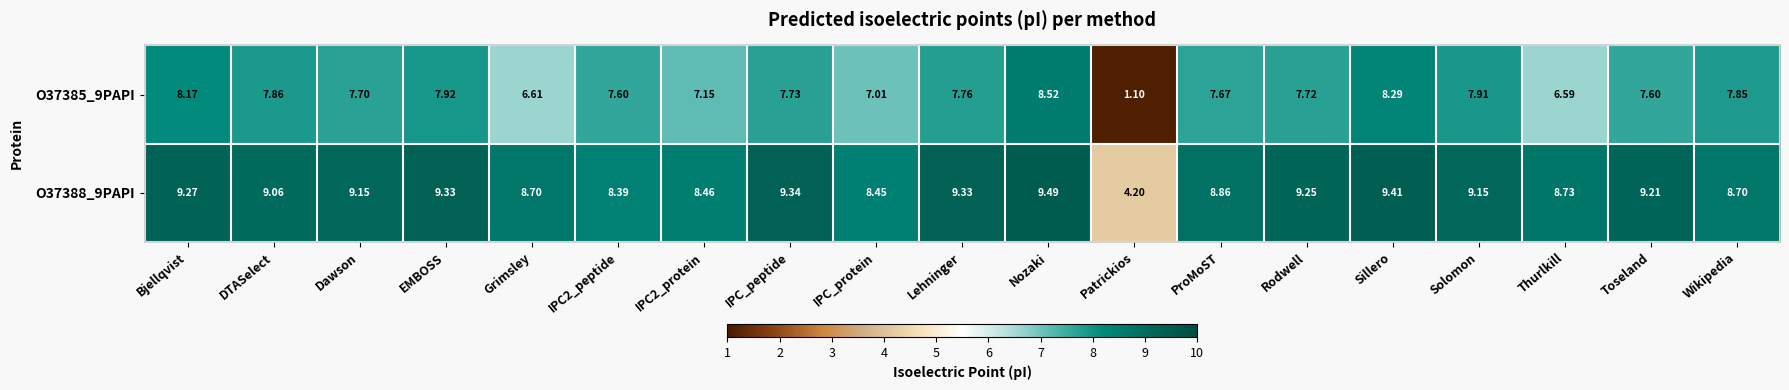

How many data points does each series have?

19